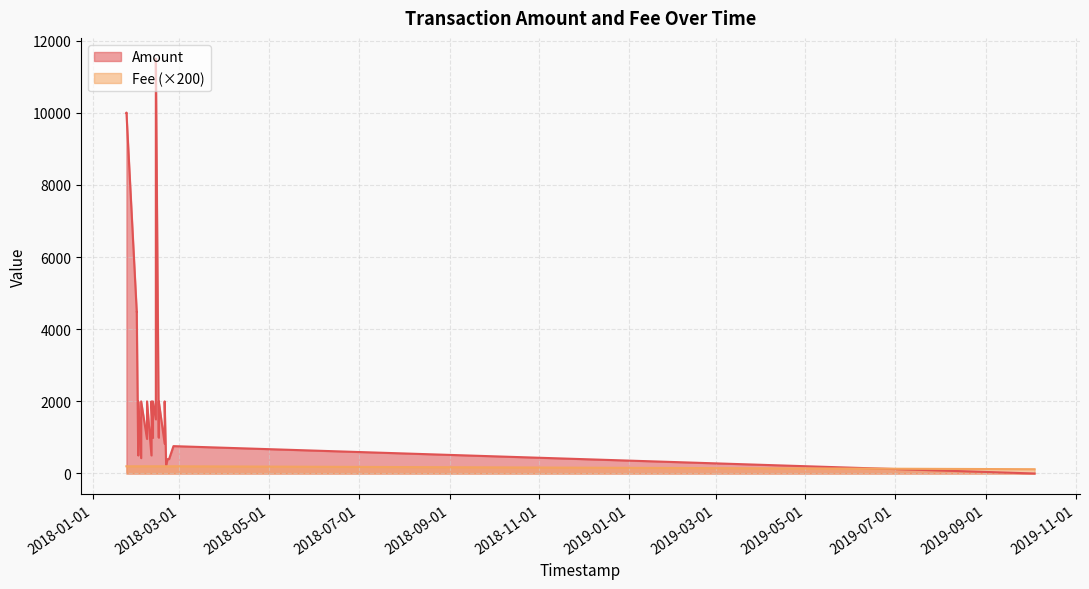

Does the chart have visible grid lines?

Yes